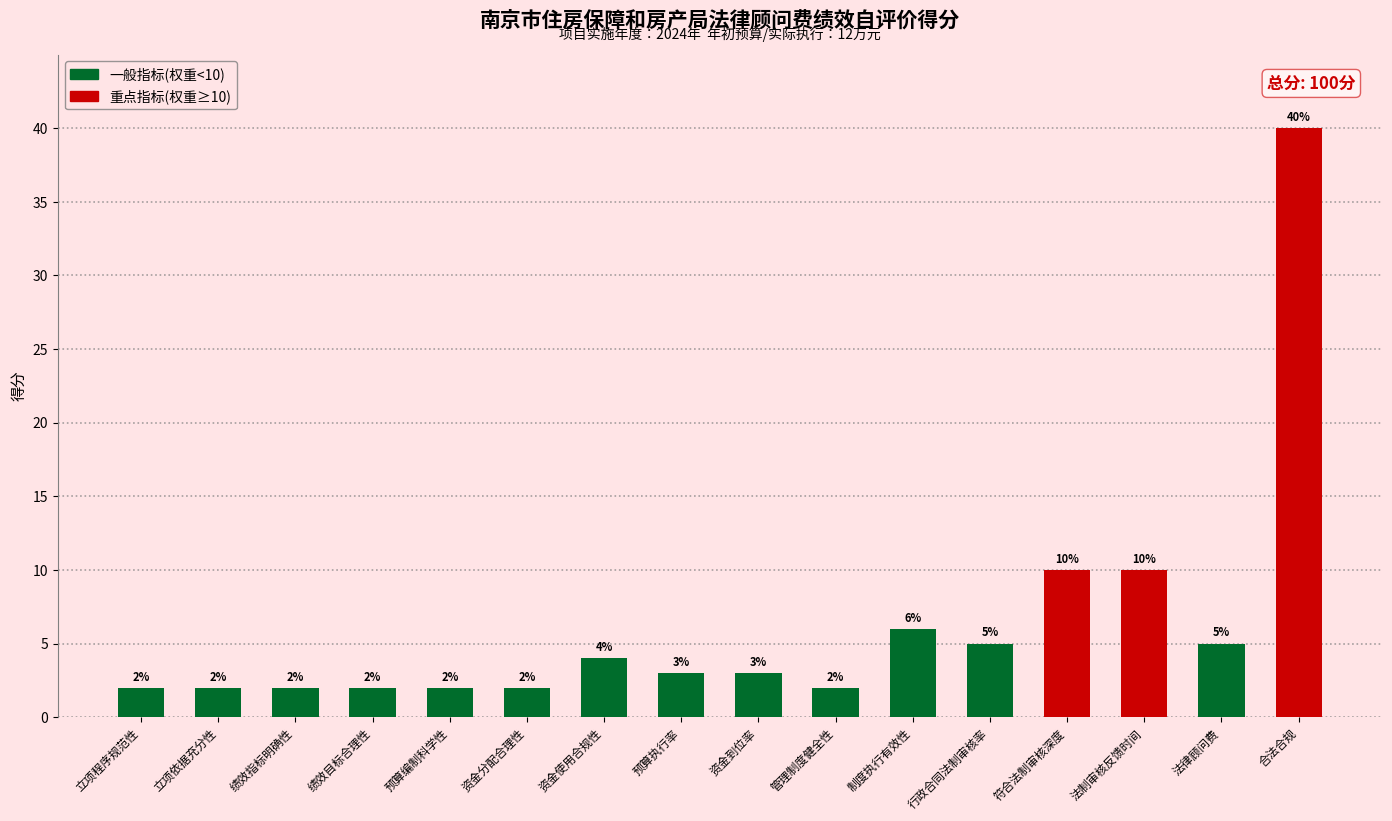

At which label does the data first exceed 3?

资金使用合规性